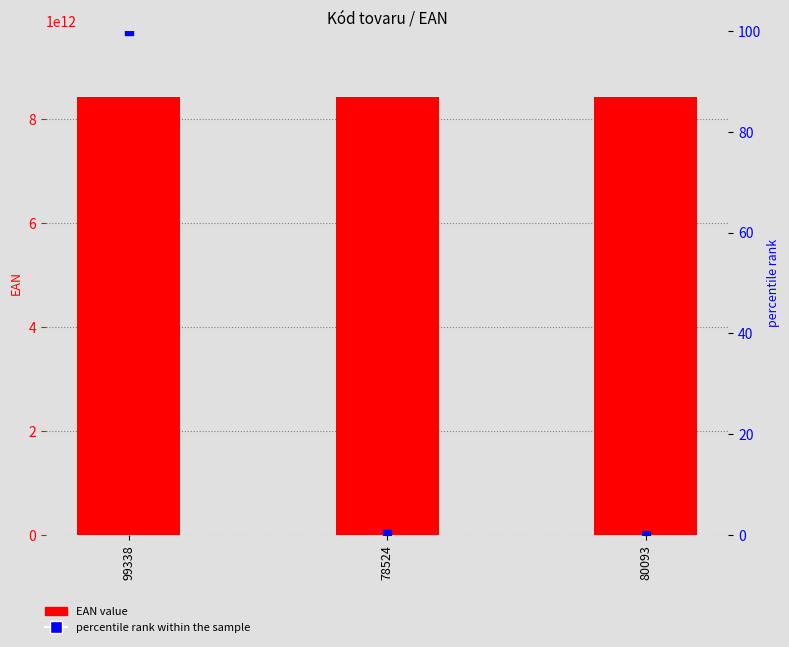

Is the value of EAN value at 78524 greater than the value of percentile rank within the sample at 99338?

Yes